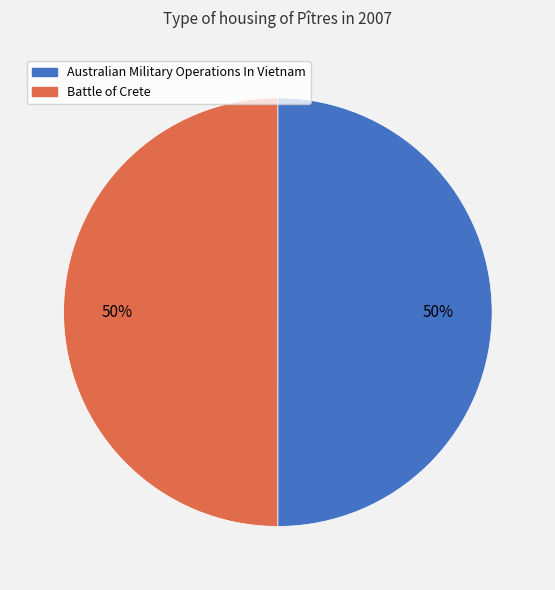

To the nearest percent, what is the average slice percentage?

50%